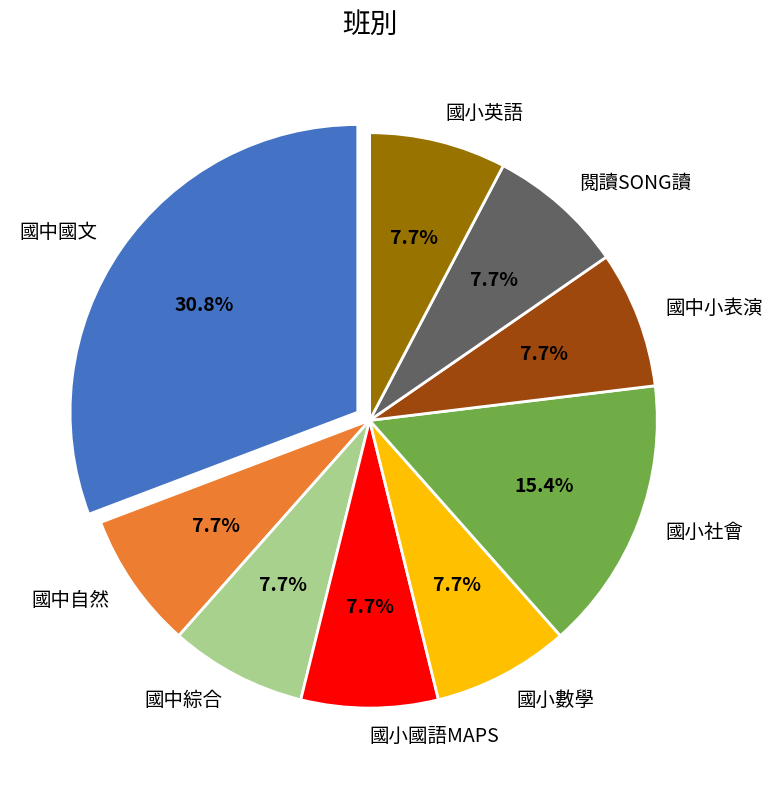

Which has a higher value, 國小社會 or 國小英語?

國小社會